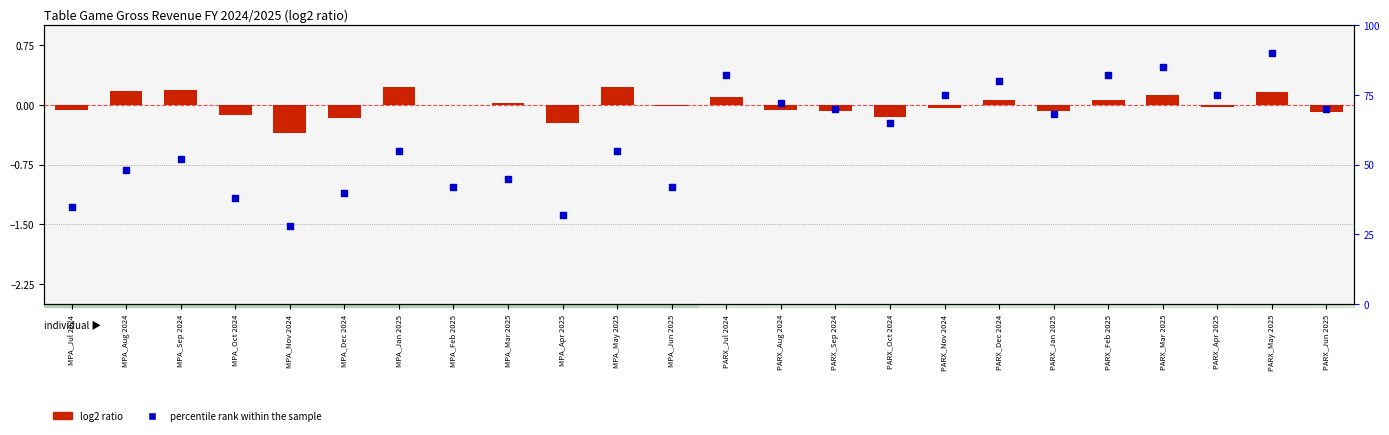

What is the change in value from MPA_Jul 2024 to PARX_Oct 2024?

+30